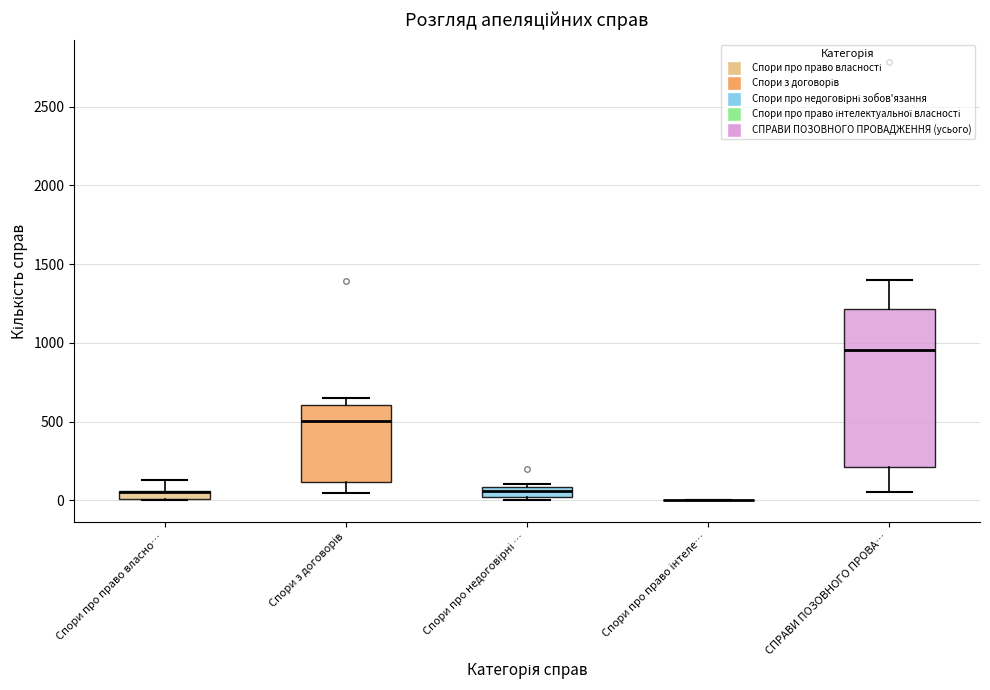

Comparing the boxes themselves (not the whiskers), which one is the tallest?

СПРАВИ ПОЗОВНОГО ПРОВА…